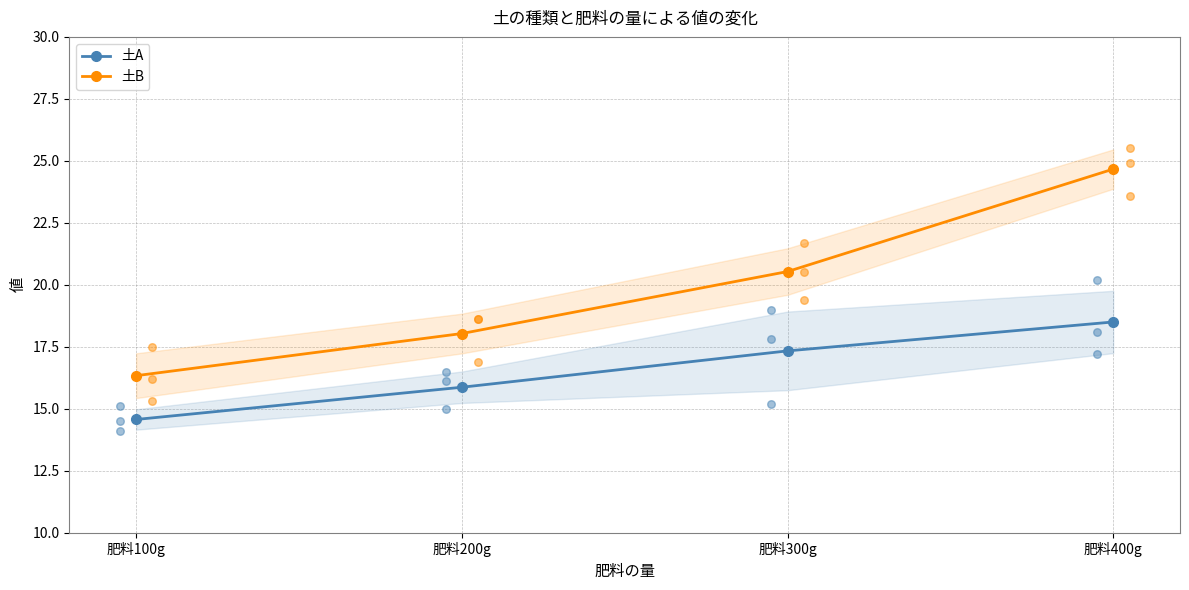

At which category is the sum across all series the highest?

肥料400g